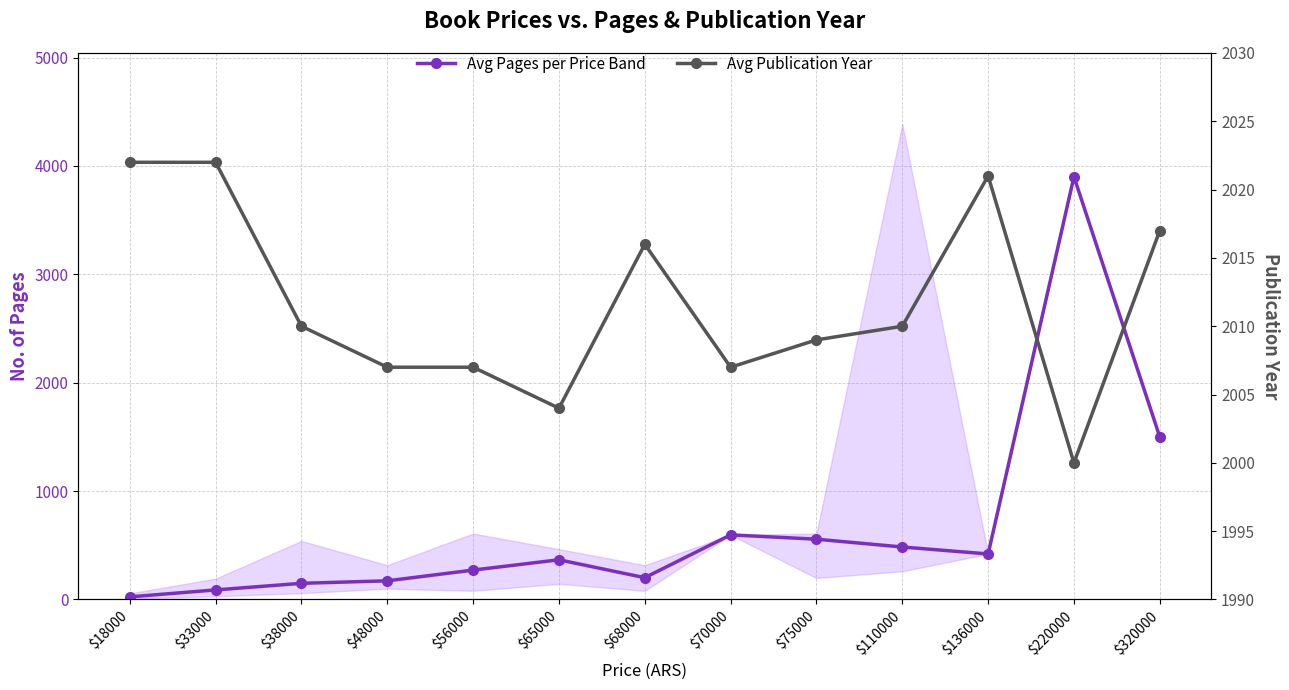

What is the sum of all Avg Pages per Price Band values?

8727